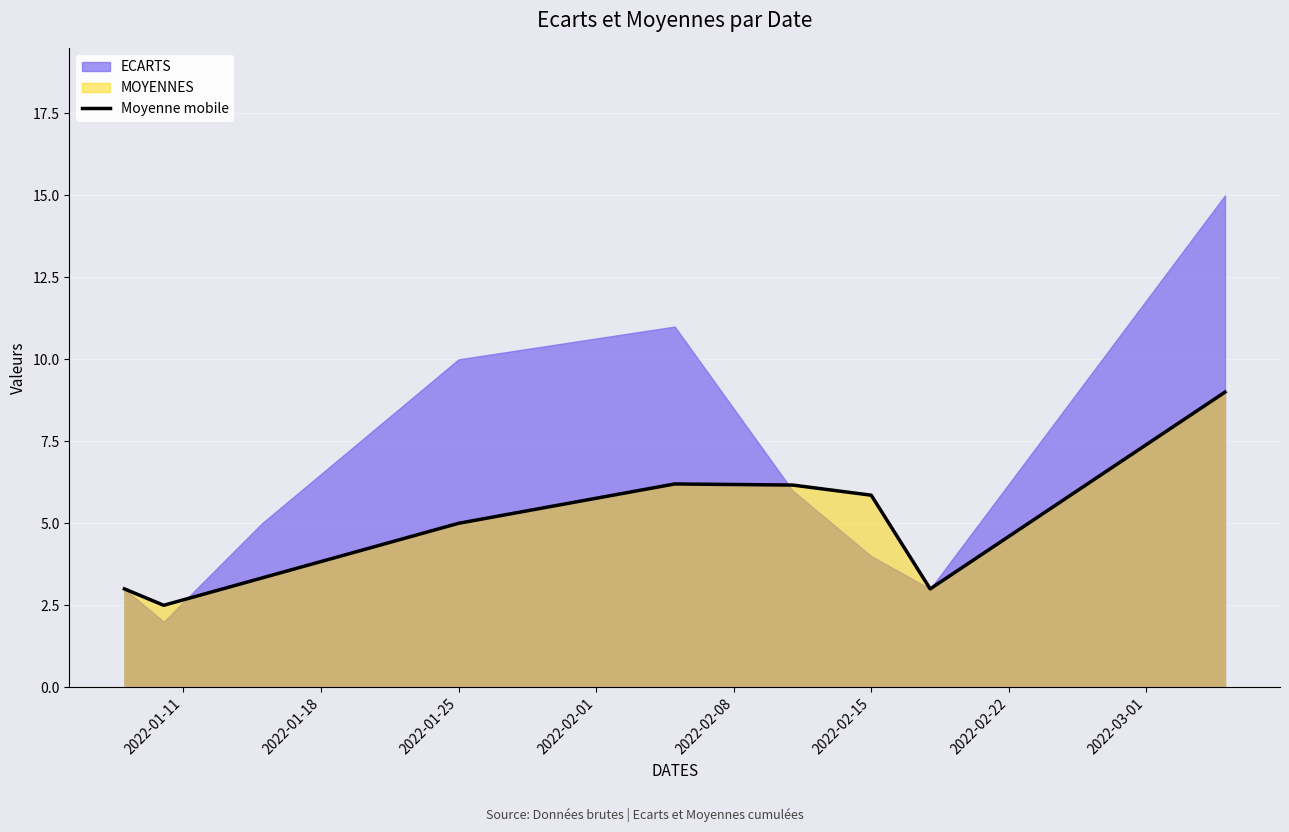

What is the minimum value for Moyenne mobile?

2.5